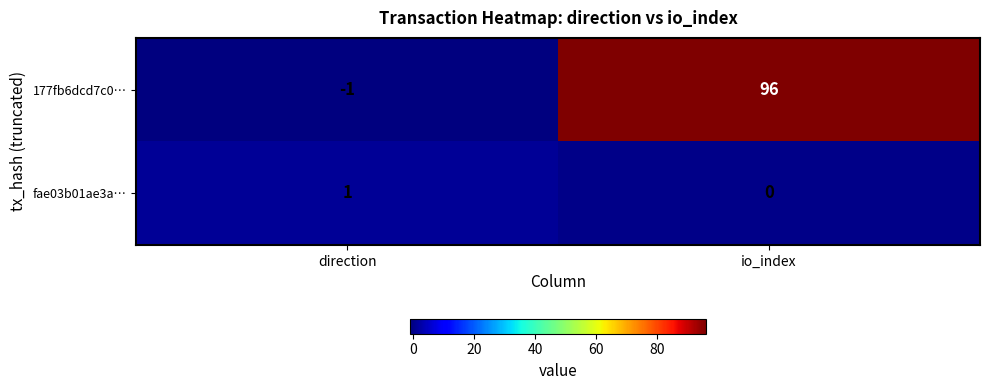

Which category has the highest value across all series?

io_index